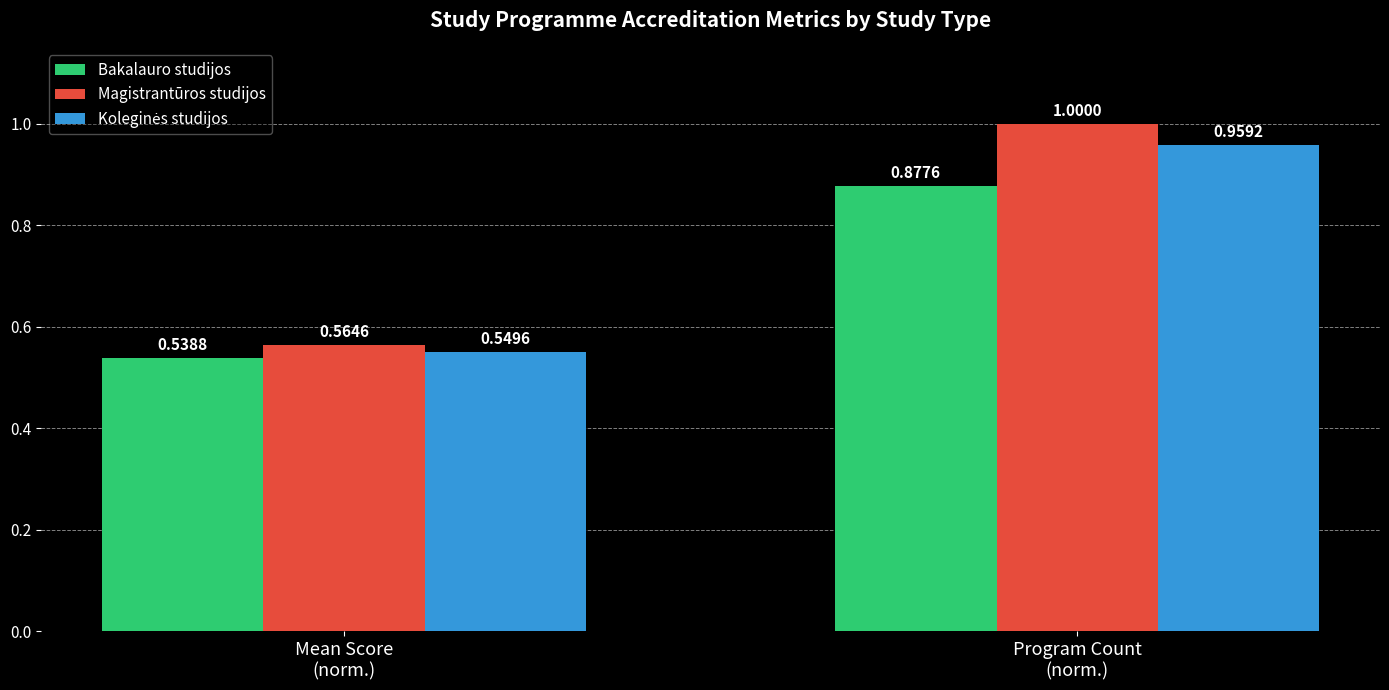

Which series has the largest total across all categories?

Magistrantūros studijos